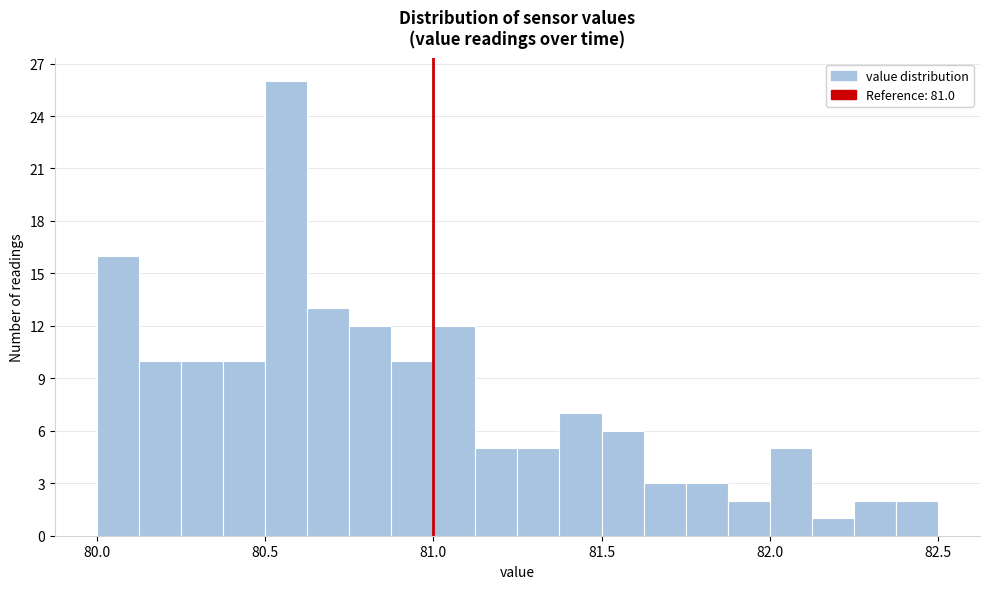

Around what value on the x-axis is the tallest bar? Give the approximate position of its centre, as read against the axis.

80.55